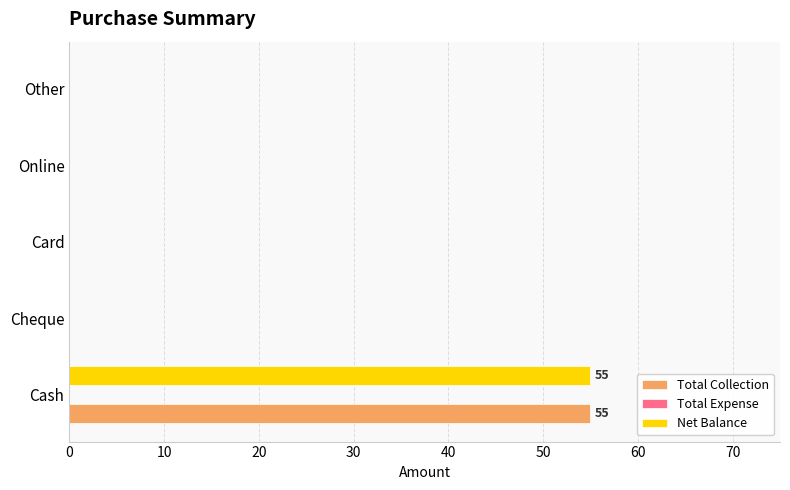

At which category is the sum across all series the highest?

Cash